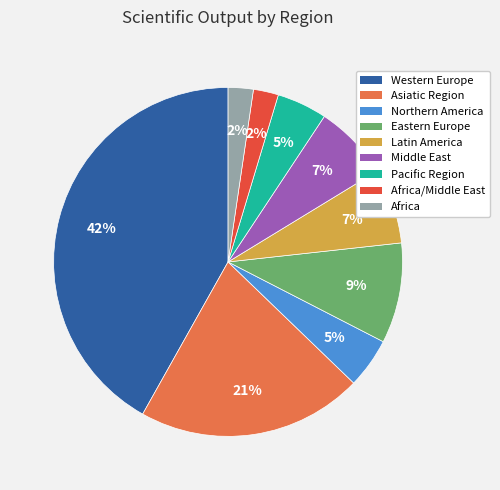

To the nearest percent, what is the difference between the largest and smallest slice percentages?

40%